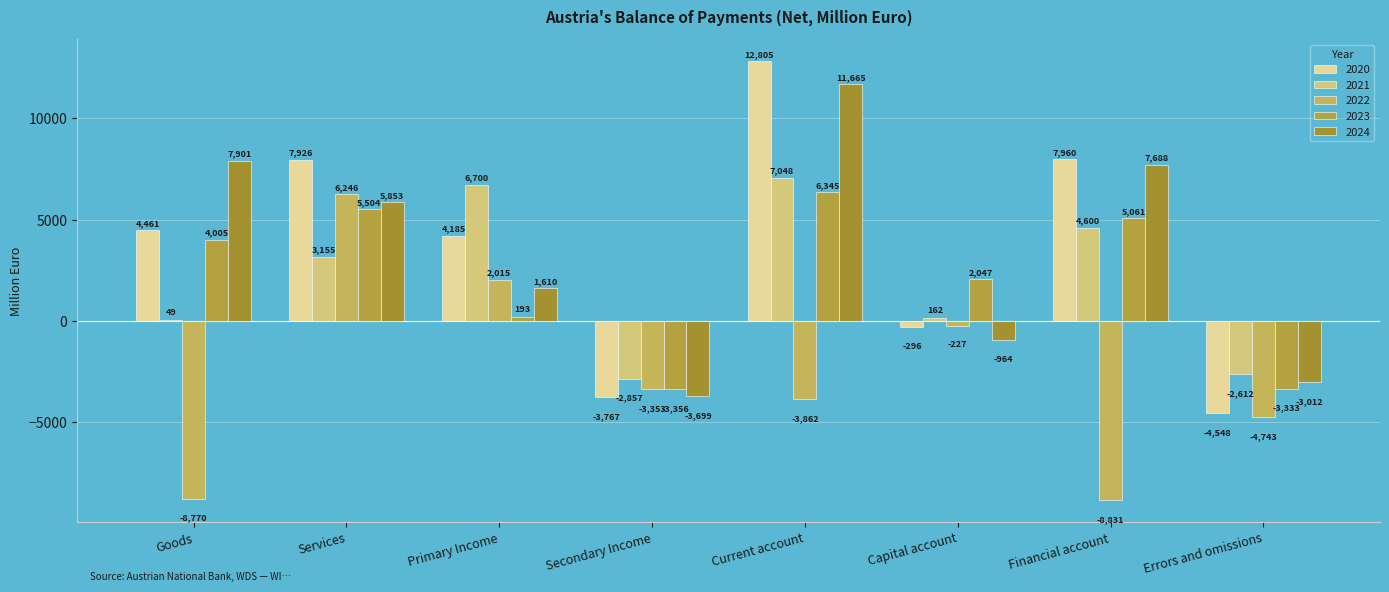

At which label is 2020 closest to 4128?

Primary Income